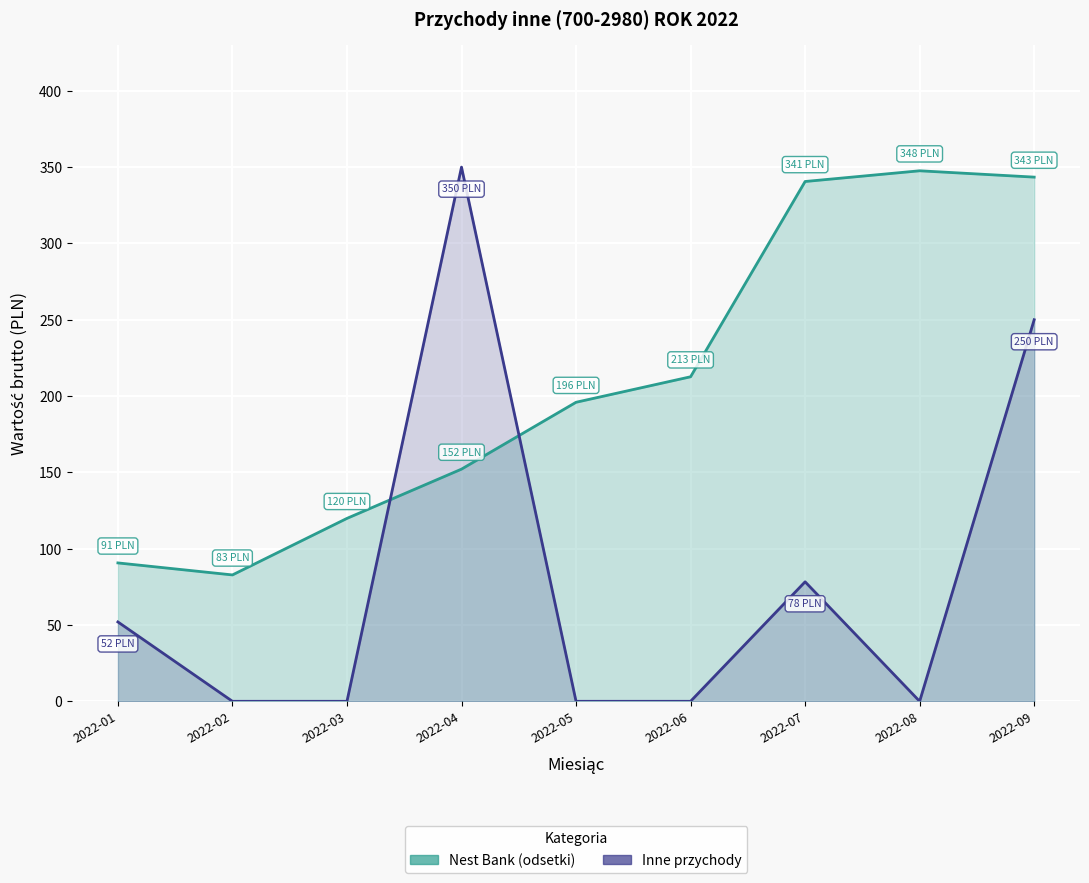

Reading left to right, what are all the values shown in this chart?

Nest Bank (odsetki): 2022-01=90.7	2022-02=82.8	2022-03=119.8	2022-04=152.1	2022-05=195.9	2022-06=212.6	2022-07=340.6	2022-08=347.6	2022-09=343.4
Inne przychody: 2022-01=52.0	2022-02=0.0	2022-03=0.0	2022-04=350.0	2022-05=0.0	2022-06=0.0	2022-07=78.3	2022-08=0.0	2022-09=250.0